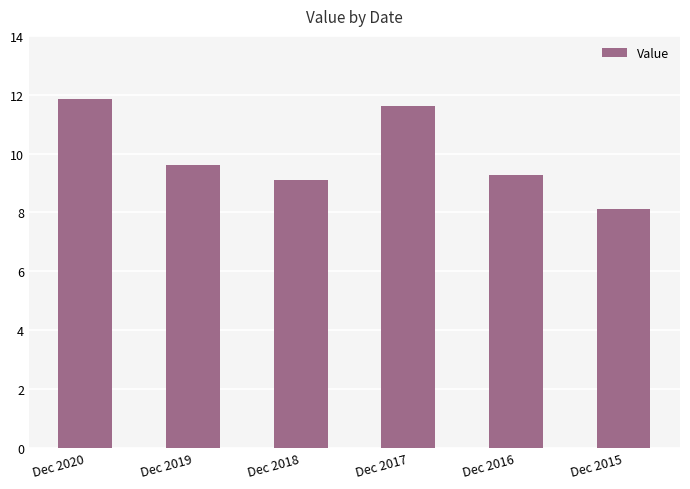

List the labels in order of value, largest first.

Dec 2020, Dec 2017, Dec 2019, Dec 2016, Dec 2018, Dec 2015